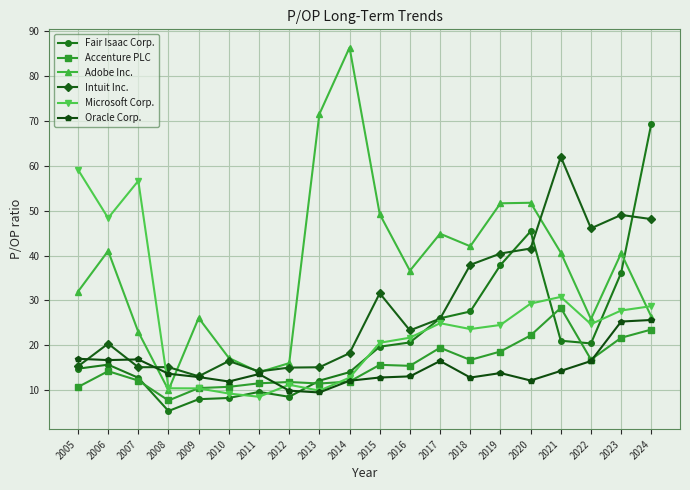

True or false: Oracle Corp. has a value of 13.7 at 2008.

True